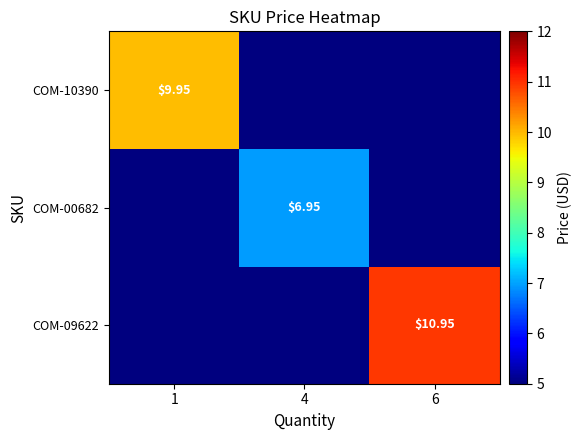

At how many categories does at least one series exceed 10?

1